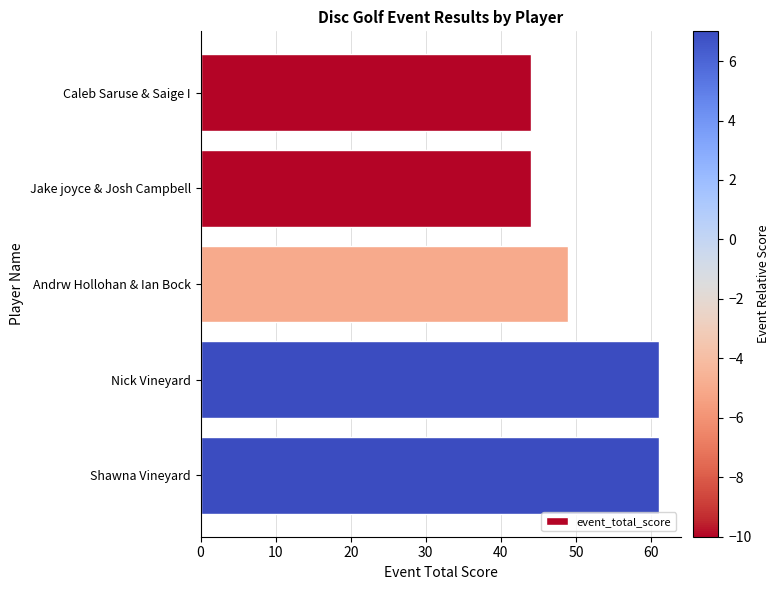

How many data points are less than 49?

2